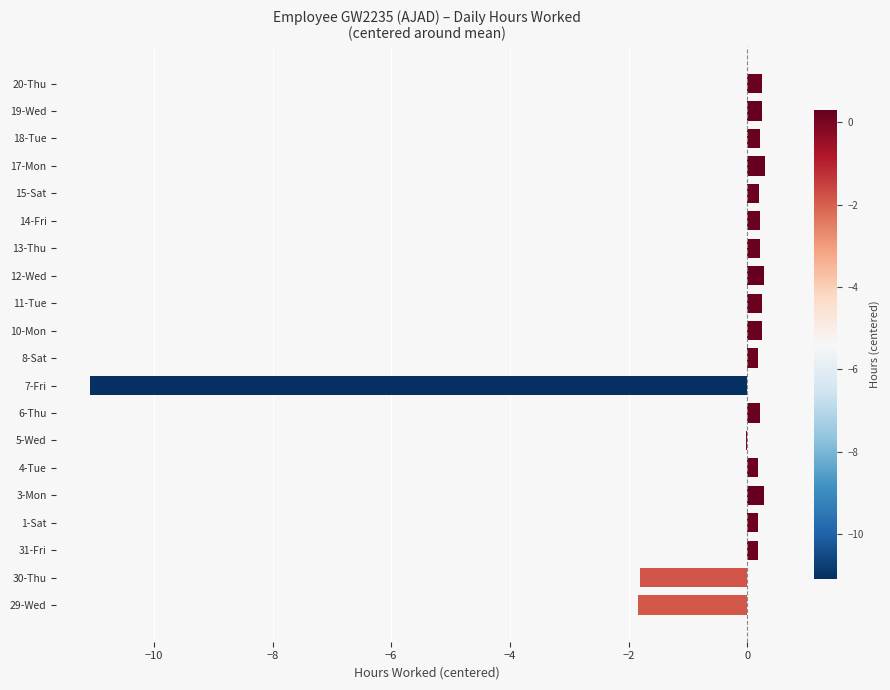

What is the maximum value shown in the chart?

0.3